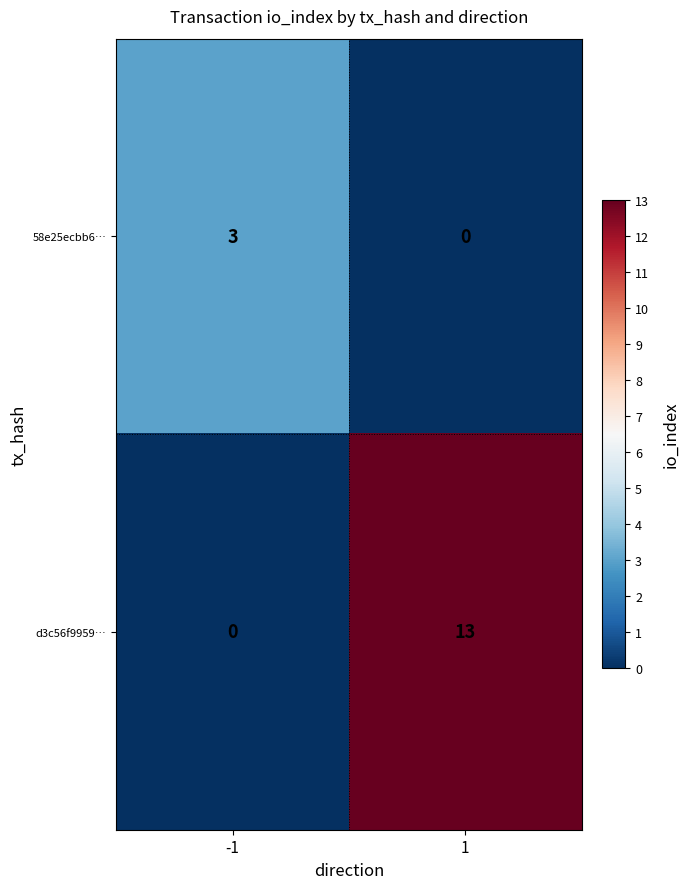

True or false: d3c56f9959… has a value of 20 at 1.

False